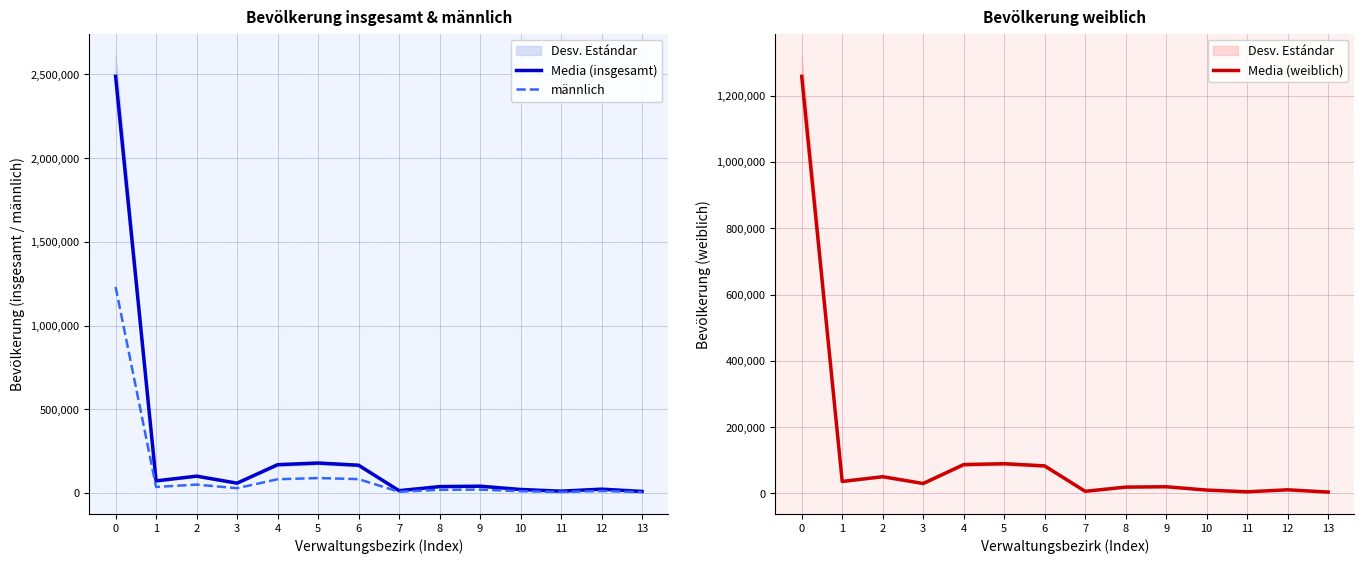

At how many categories does at least one series exceed 1772021?

1